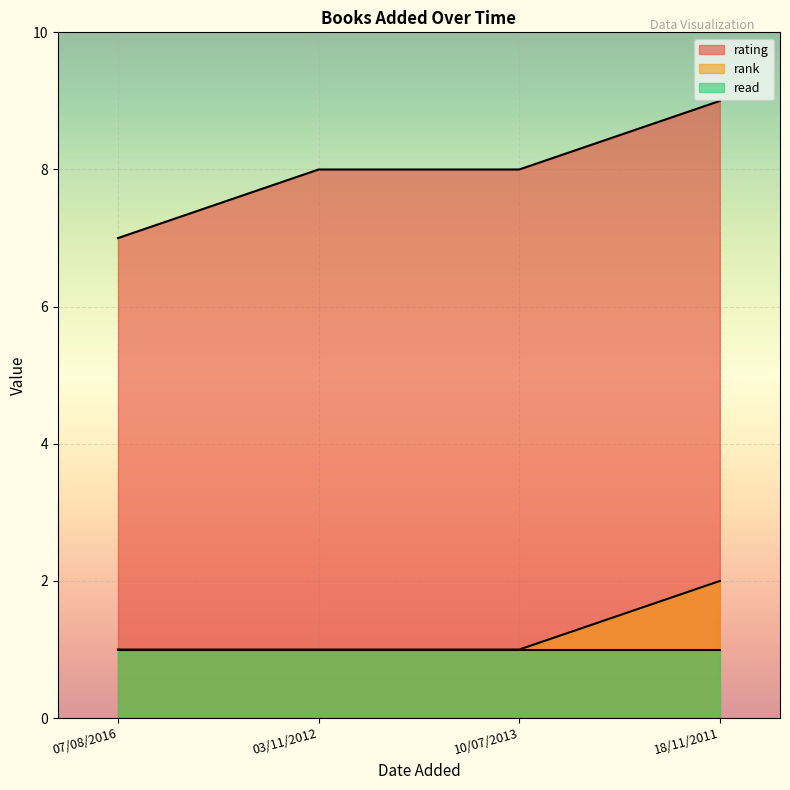

True or false: rating has a value of 2 at 03/11/2012.

False